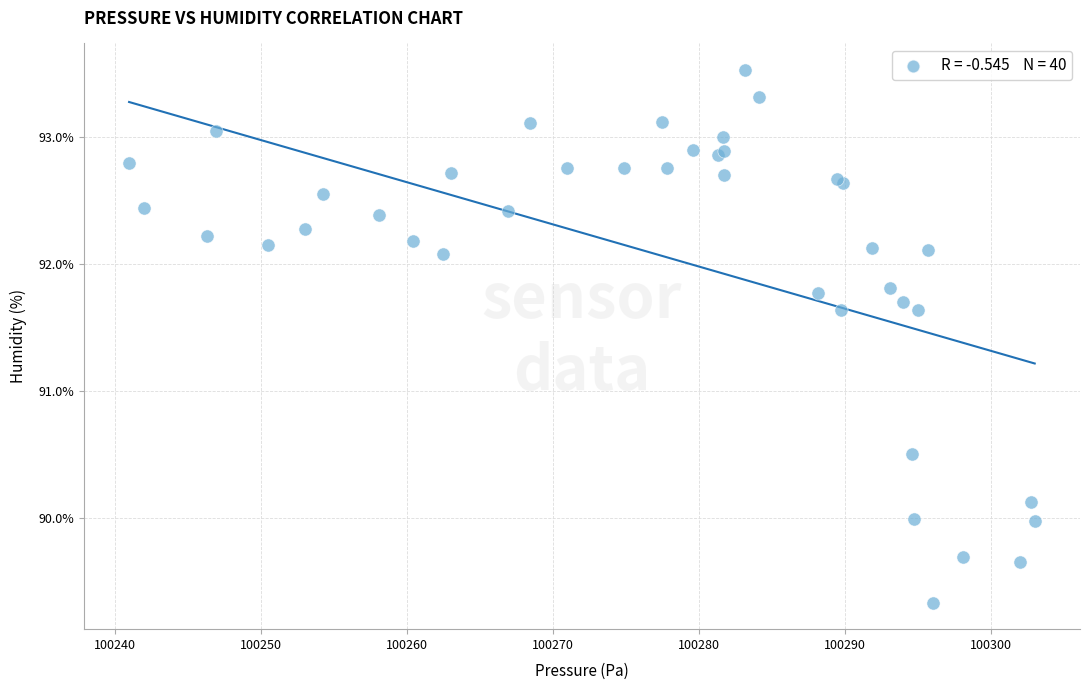

What Y value in the scatter plot is closest to 91?

90.5